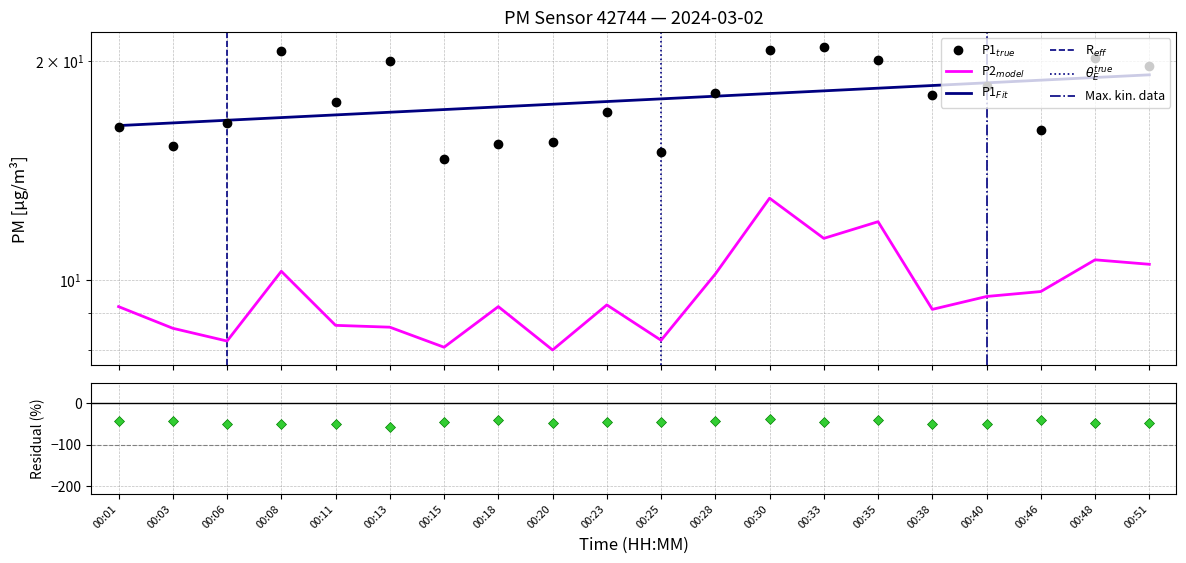

What is the value of the P2 point at the 6th from the left?

8.6